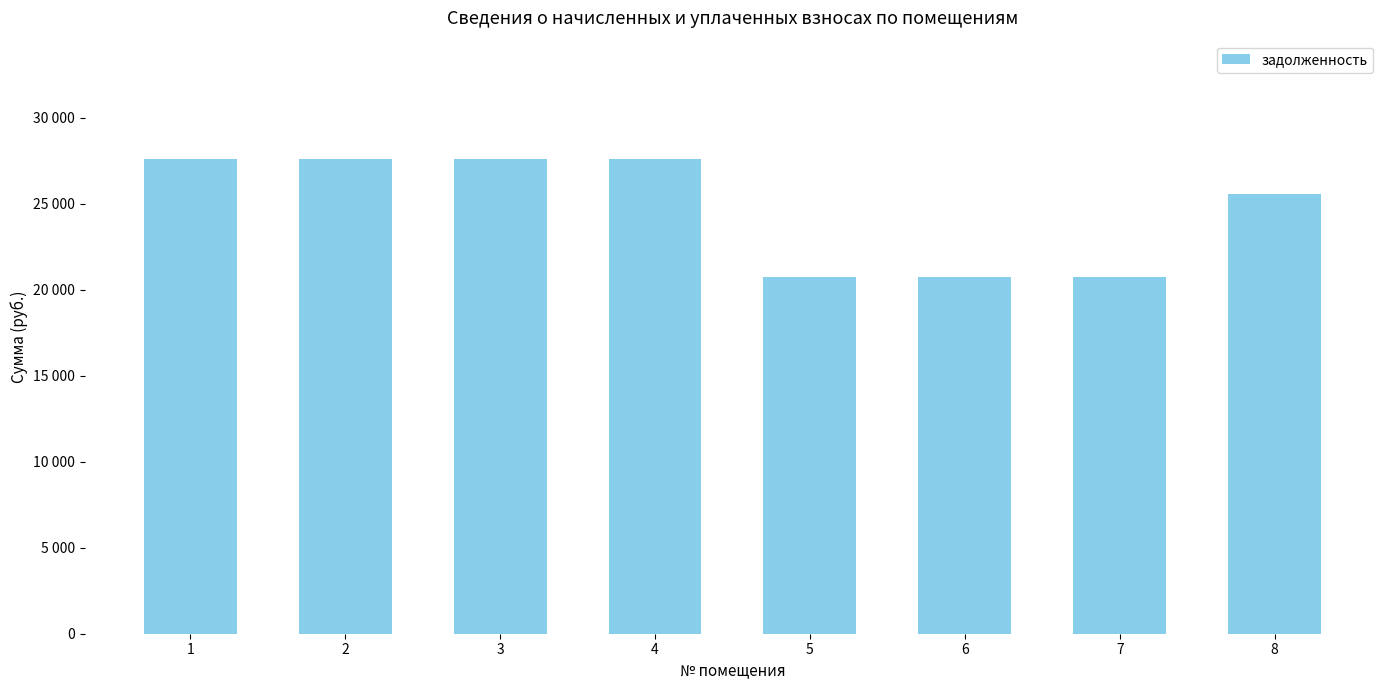

Reading left to right, extract all data points from this chart.

1=27584.0	2=27584.0	3=27584.0	4=27584.0	5=20728.4	6=20728.4	7=20728.4	8=25548.9